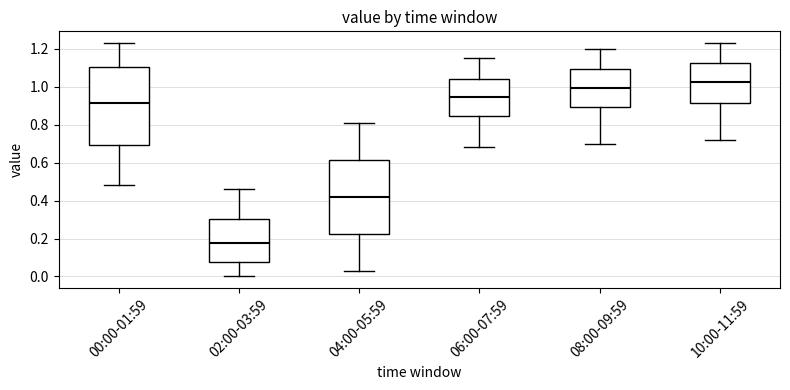

Reading left to right, read every box against the y-axis: the position of its median line, the range the box covers, and the ends of its whiskers. The values are not printed on the chart, so give them approximately, as read against the axis.

00:00-01:59: median 0.92, box 0.70 to 1.10, whiskers 0.48 to 1.24
02:00-03:59: median 0.18, box 0.08 to 0.30, whiskers 0.00 to 0.46
04:00-05:59: median 0.42, box 0.22 to 0.62, whiskers 0.04 to 0.82
06:00-07:59: median 0.94, box 0.84 to 1.04, whiskers 0.68 to 1.16
08:00-09:59: median 1.00, box 0.90 to 1.10, whiskers 0.70 to 1.20
10:00-11:59: median 1.02, box 0.92 to 1.12, whiskers 0.72 to 1.24